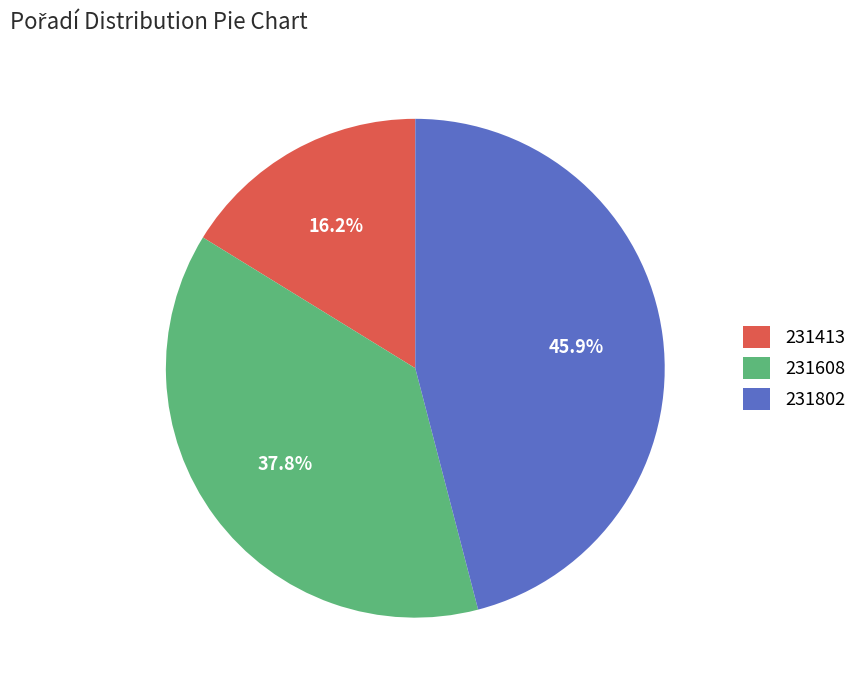

Which has a higher value, 231608 or 231413?

231608